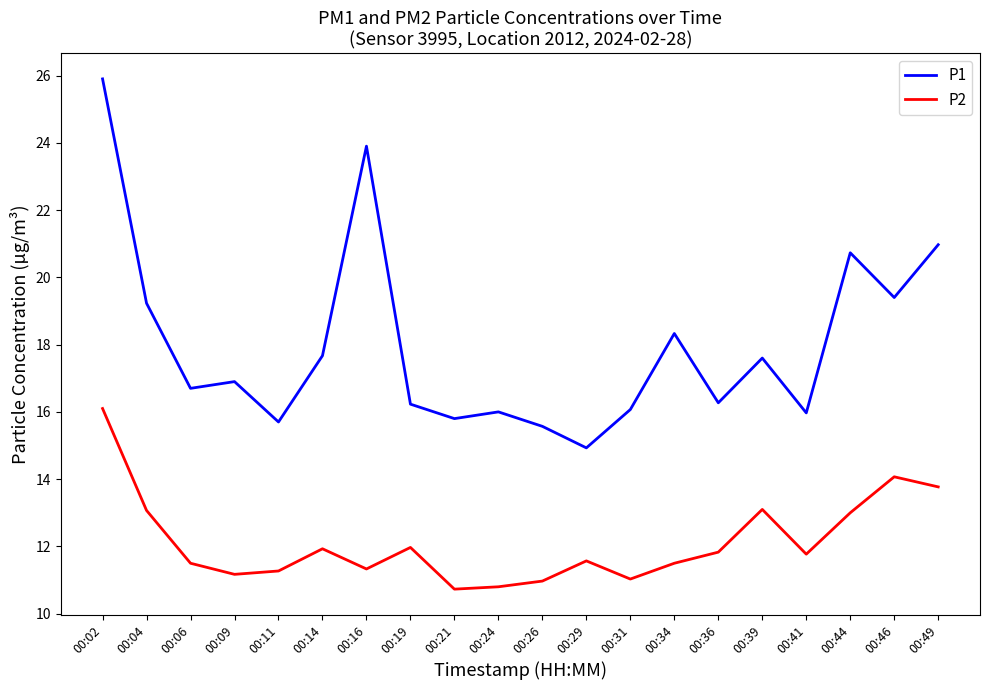

List the series in order of their peak value, highest first.

P1, P2